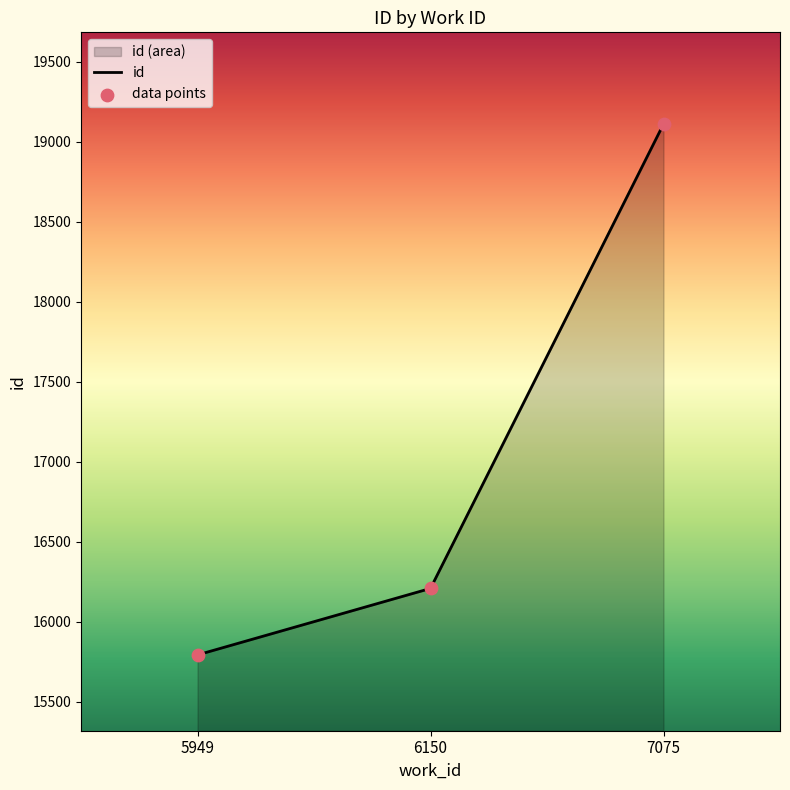

Is the value of data points at 6150 greater than the value of id at 7075?

No